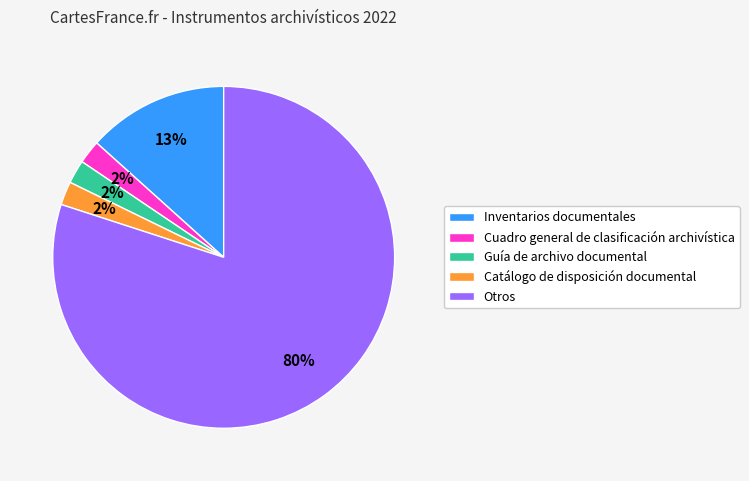

What is the largest slice in the pie chart?

Otros